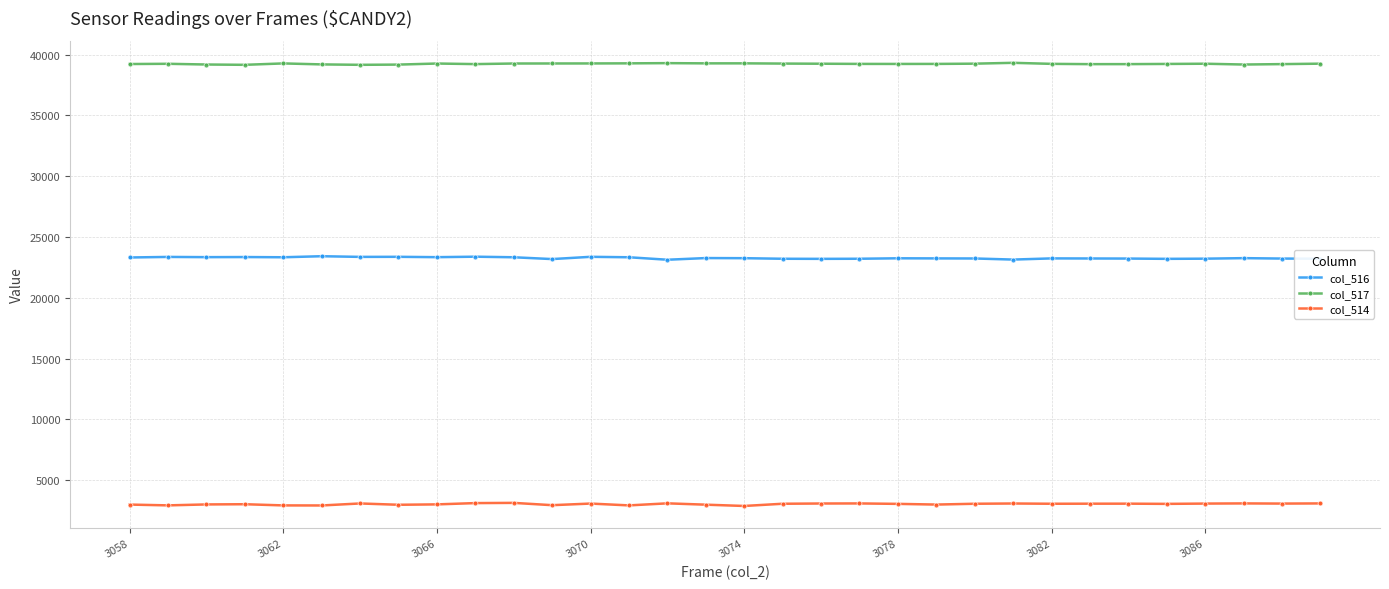

Which series has the largest total across all categories?

col_517